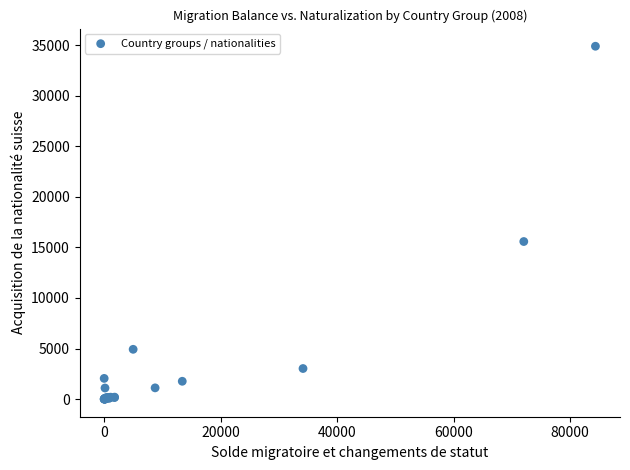

What Y value in the scatter plot is closest to 17440?

15575